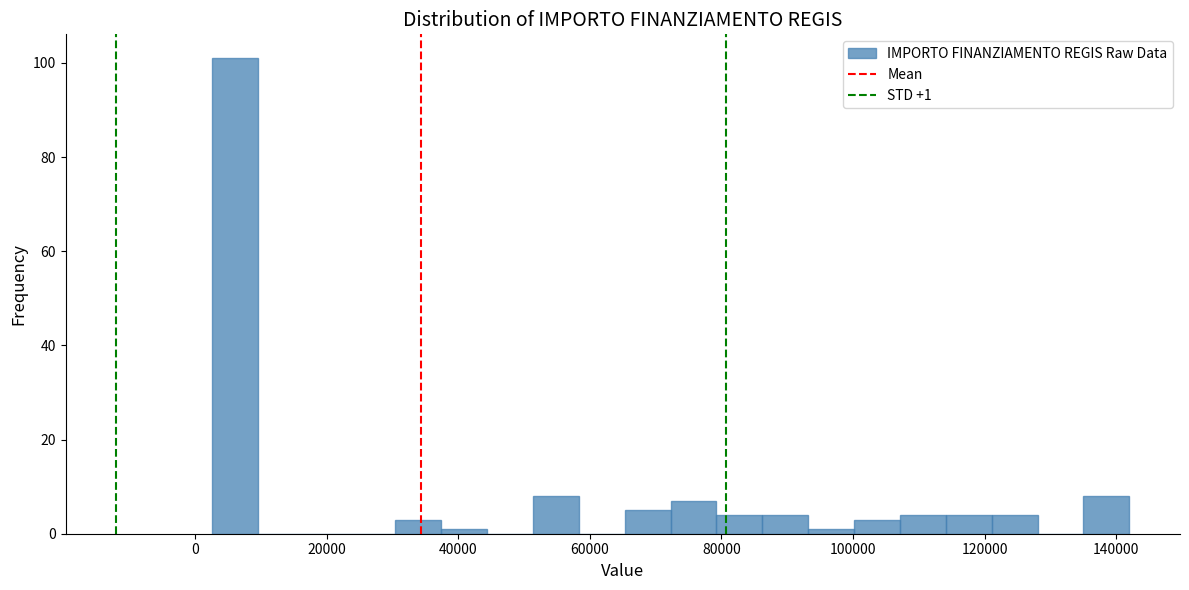

Read against the x-axis, roughly where is the centre of the tallest bar?

6000